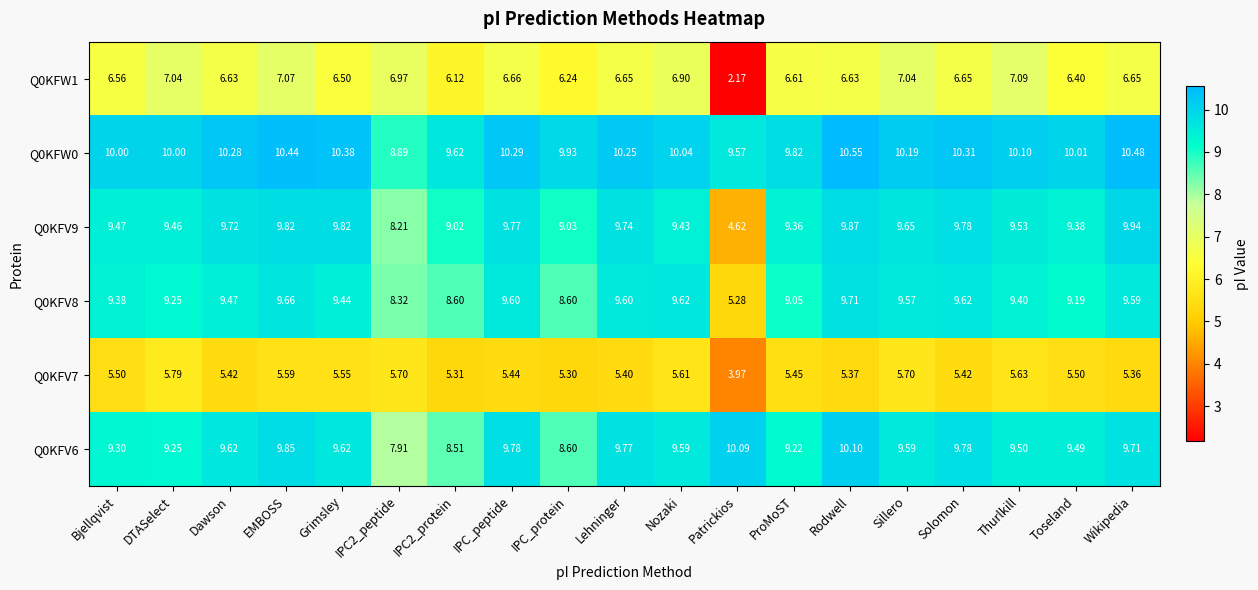

Where does the Q0KFV6 series first go above 9?

Bjellqvist